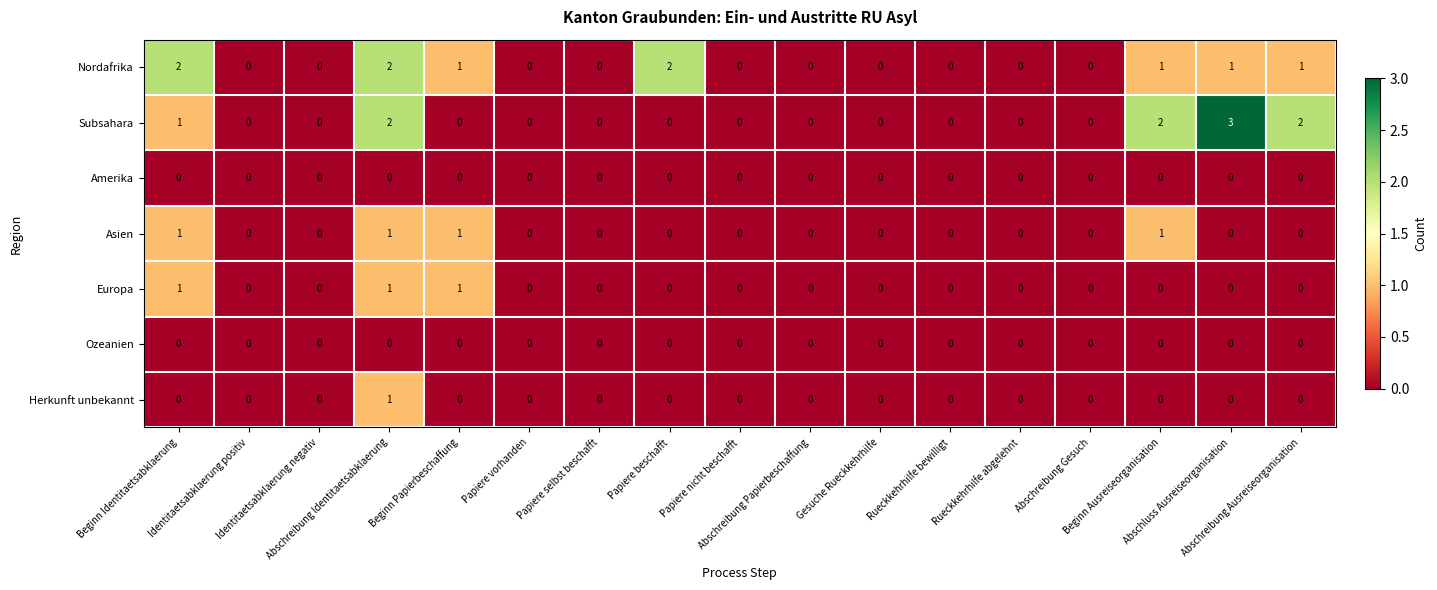

What is the total value across all series at Papiere beschafft?

2